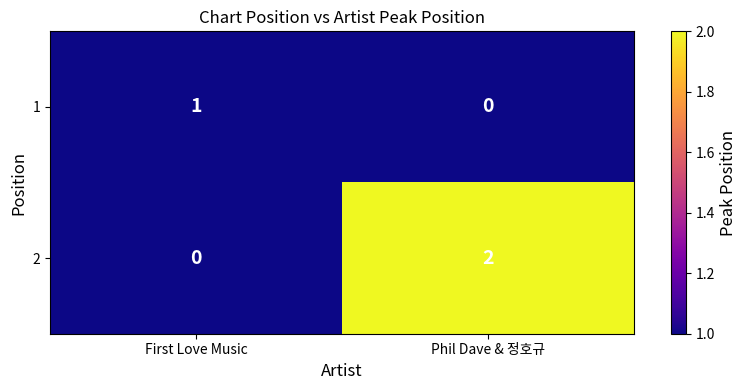

What is the total value across all series at Phil Dave & 정호규?

2